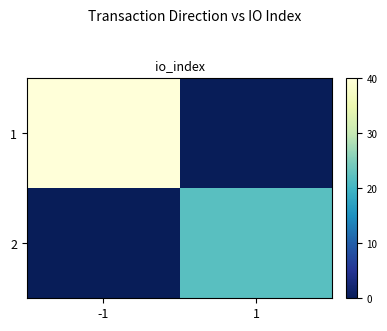

At how many categories does at least one series exceed 1?

2